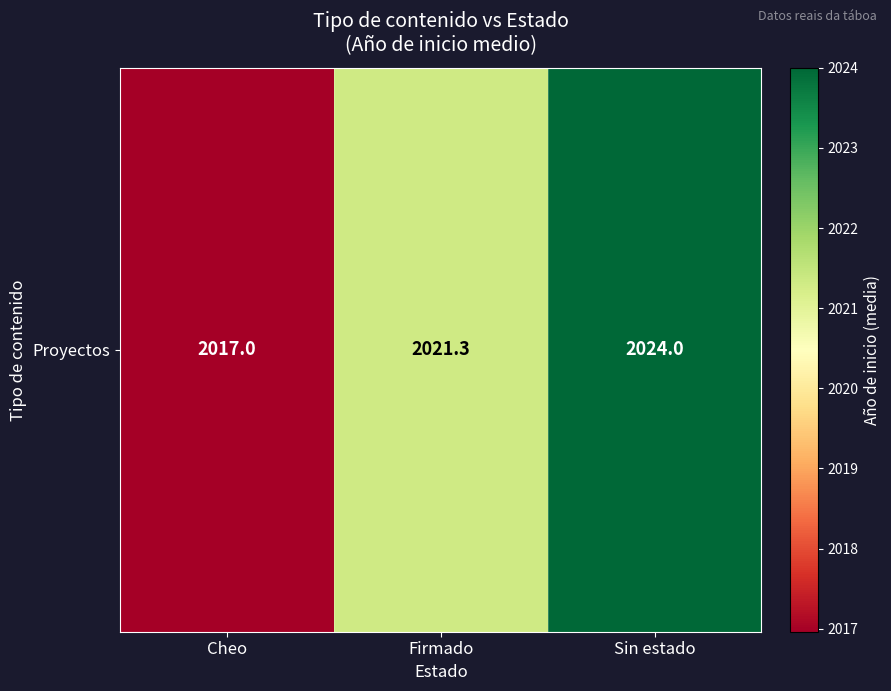

What is the ratio of the value at Cheo to the value at Sin estado?

1.0